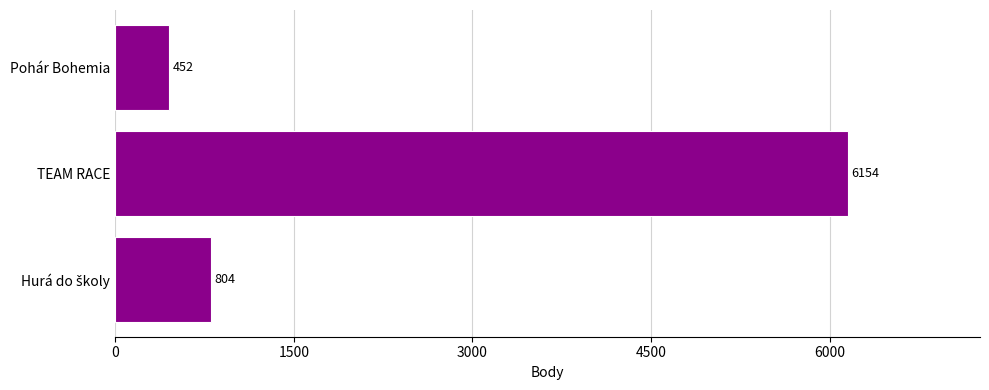

Reading bottom to top, list all the values displayed in this chart.

804	6154	452